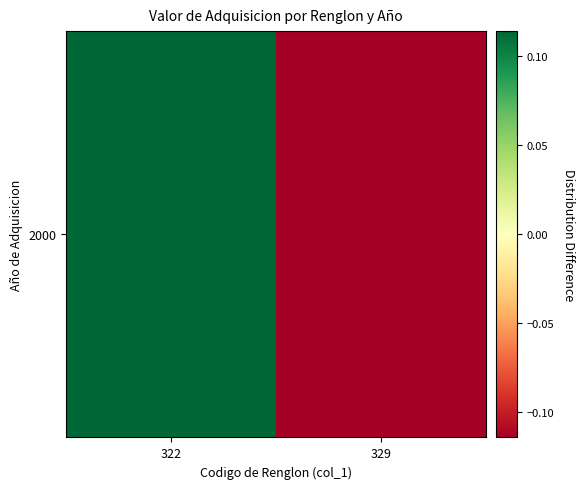

Between 329 and 322, which is larger?

322